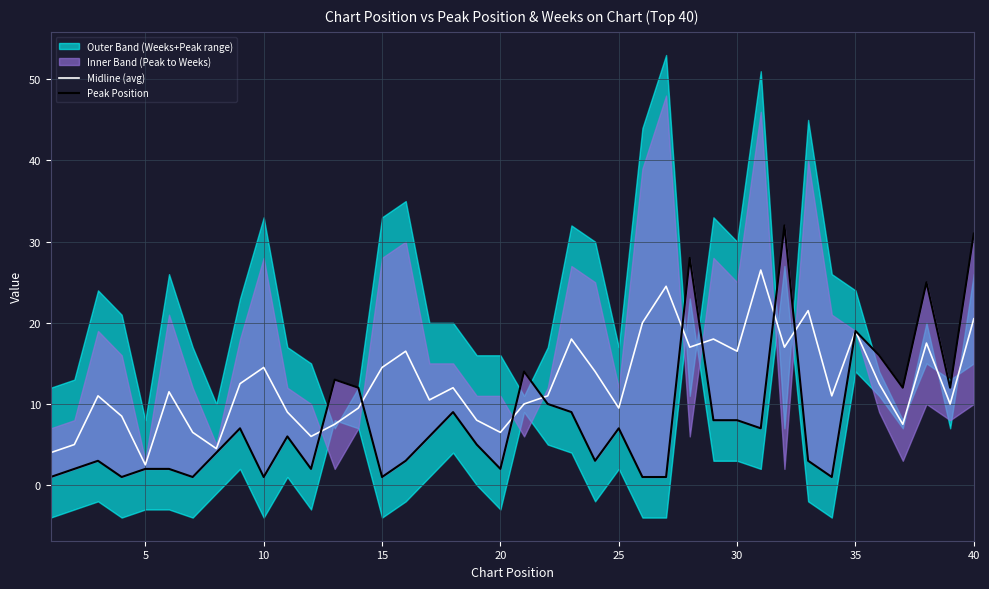

True or false: Midline (avg) has a value of 9.2 at 30.

False